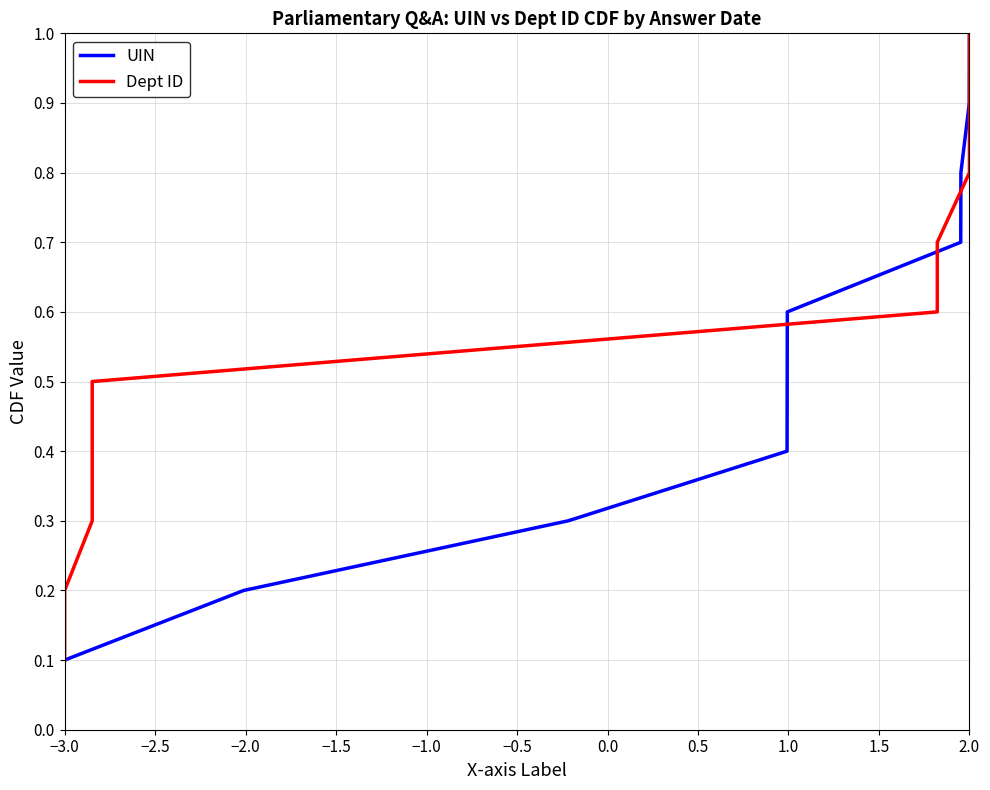

Which label corresponds to the smallest value in the chart?

−3.0